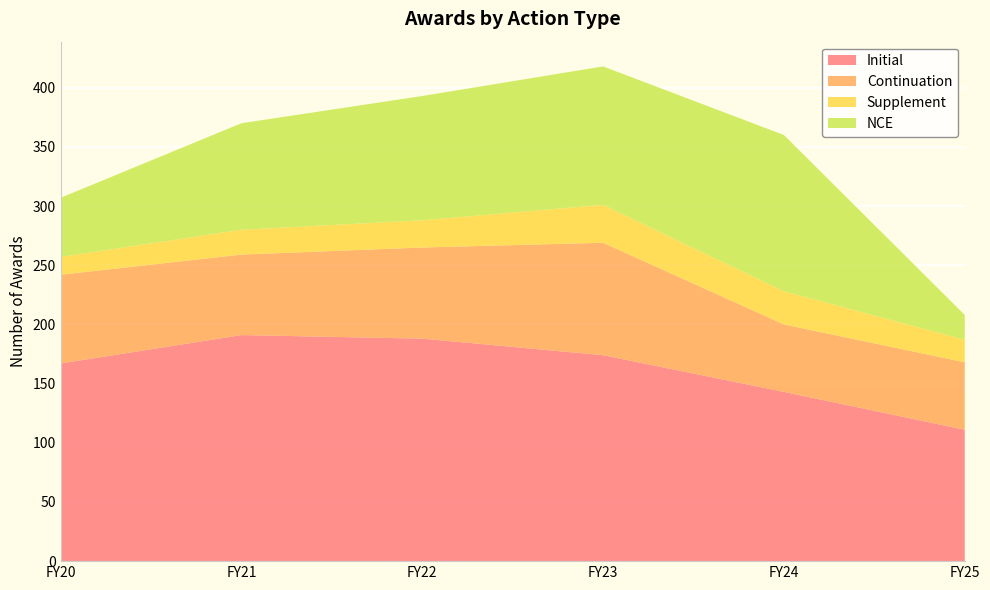

Reading right to left, transcribe all the data shown in this chart.

Initial: FY25=111	FY24=143	FY23=174	FY22=188	FY21=191	FY20=167
Continuation: FY25=57	FY24=57	FY23=95	FY22=77	FY21=68	FY20=75
Supplement: FY25=19	FY24=28	FY23=32	FY22=23	FY21=21	FY20=15
NCE: FY25=21	FY24=132	FY23=117	FY22=105	FY21=90	FY20=50